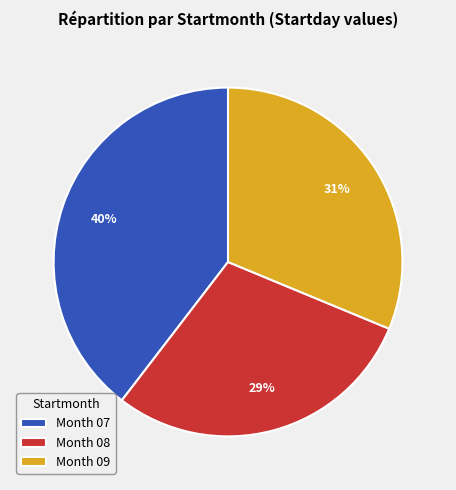

Is there any slice that represents more than half of the pie?

No